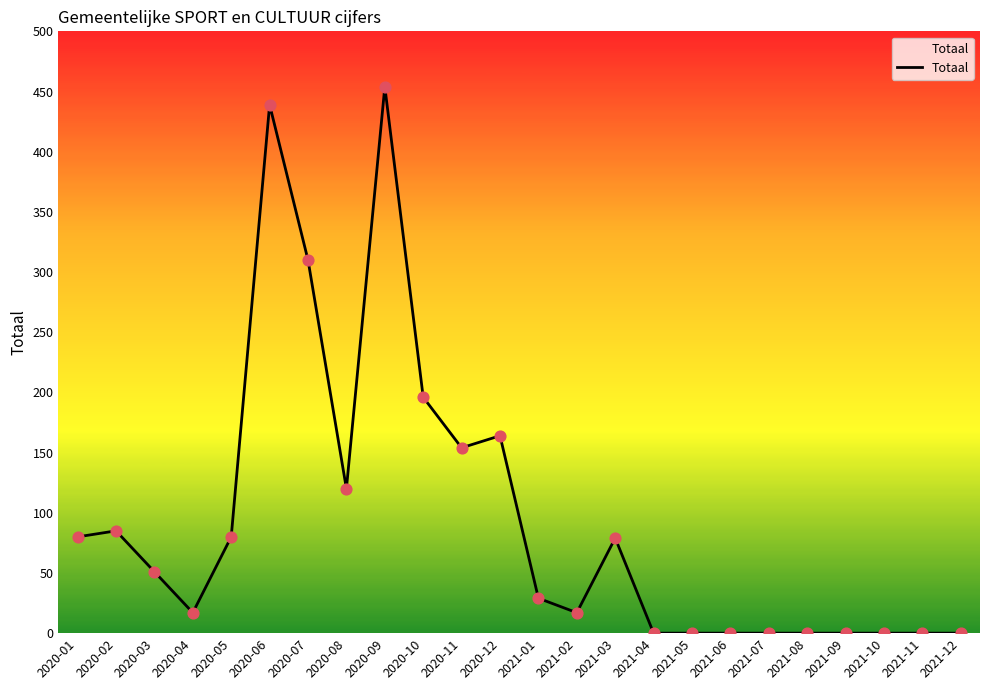

Approximately how many times larger is the value at 2020-12 compared to 2020-02?

1.9